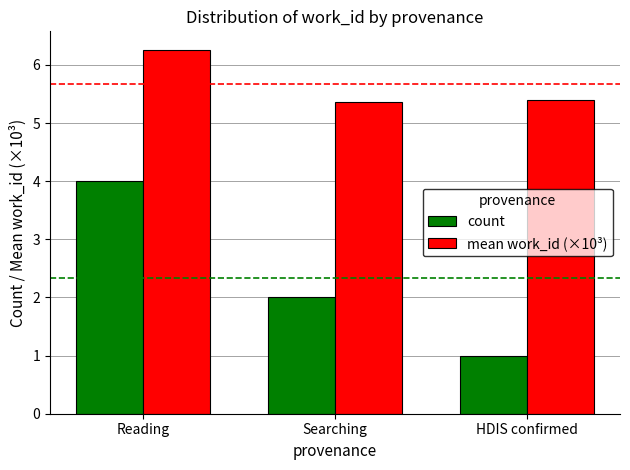

Rank the series by their maximum value, from highest to lowest.

mean work_id (×10³), count